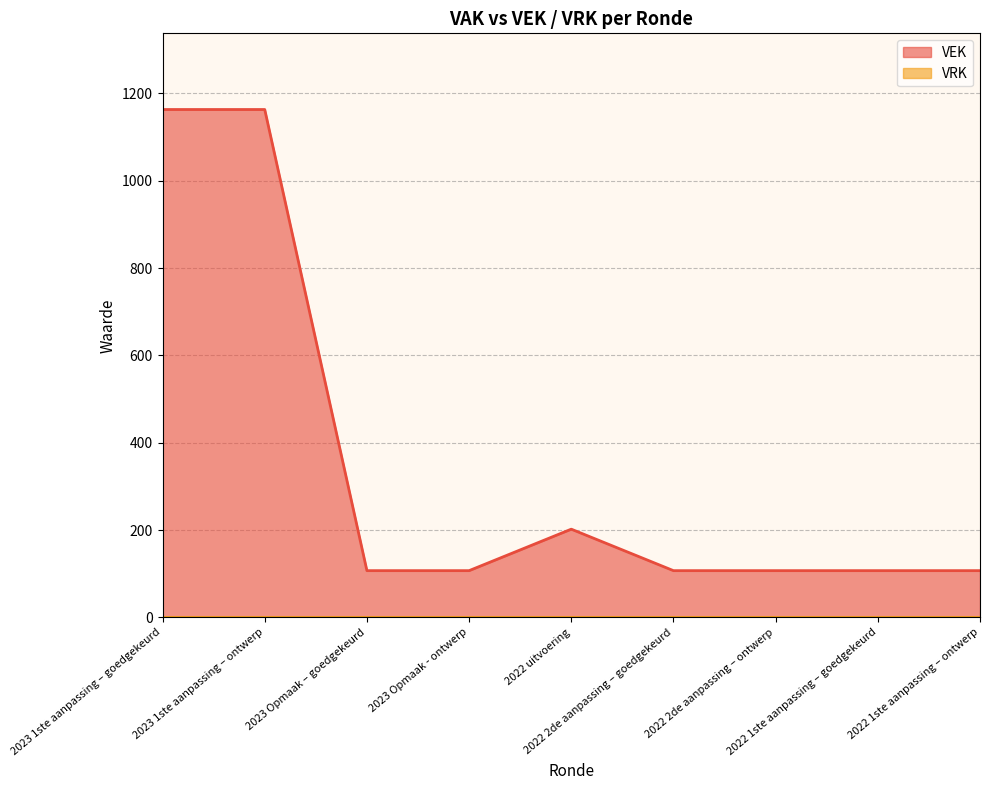

What is the label of the 1st point from the left?

2023 1ste aanpassing – goedgekeurd